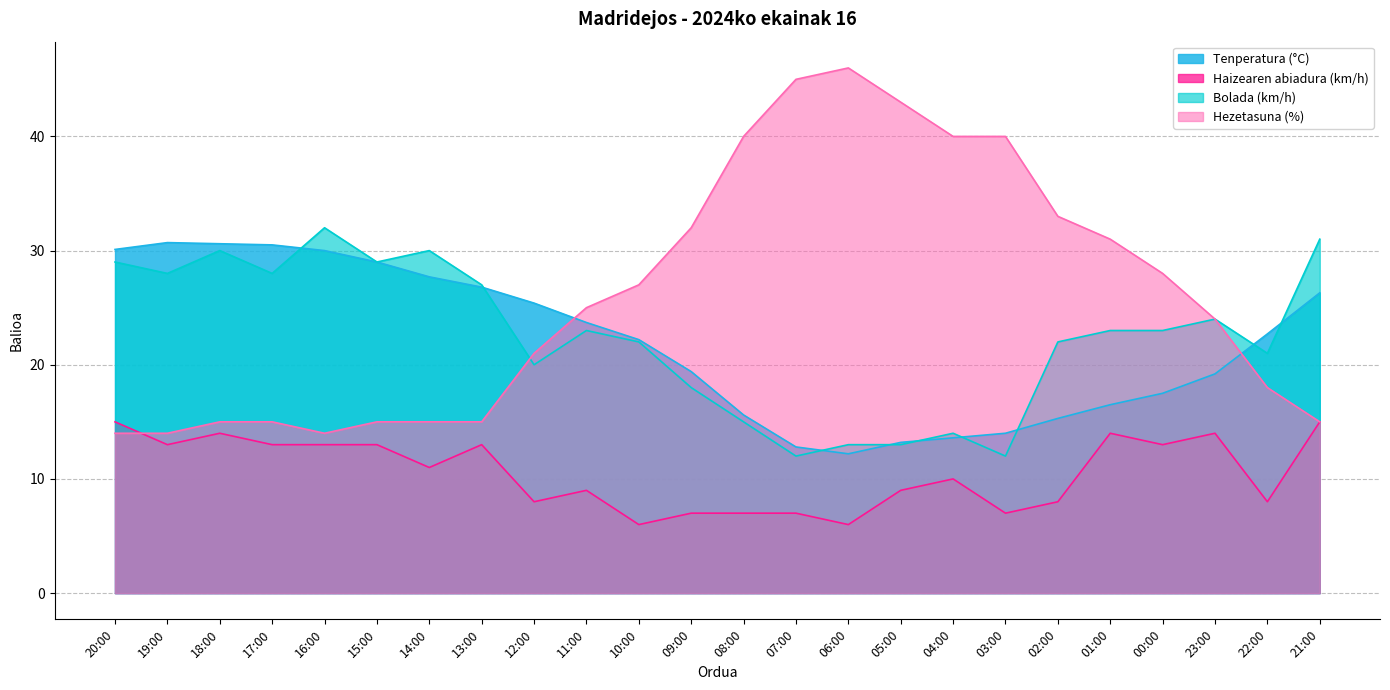

Rank the series by their maximum value, from highest to lowest.

Hezetasuna (%), Bolada (km/h), Tenperatura (°C), Haizearen abiadura (km/h)